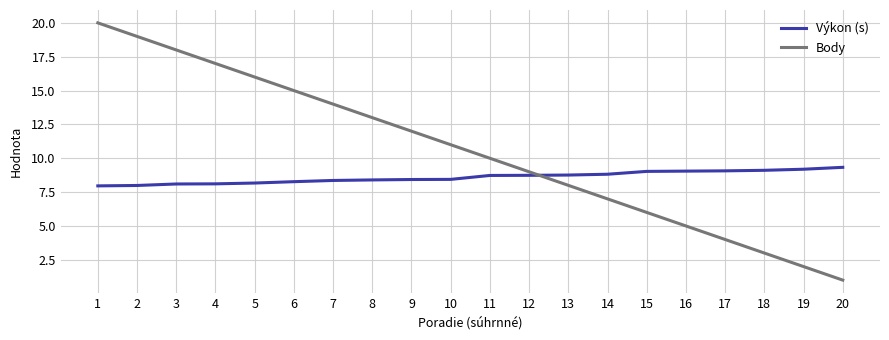

Does the chart have visible grid lines?

Yes